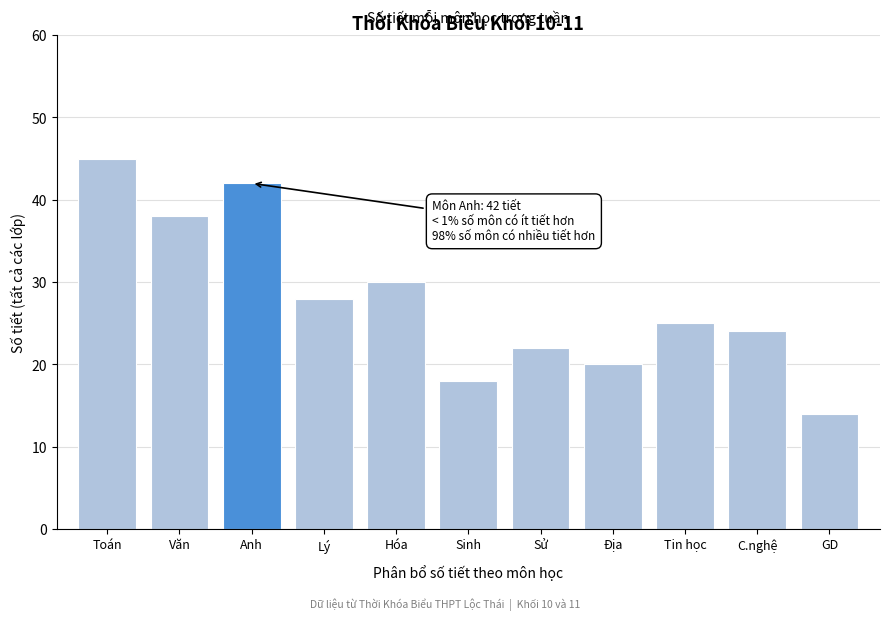

Reading left to right, list all the values displayed in this chart.

Toán=45	Văn=38	Anh=42	Lý=28	Hóa=30	Sinh=18	Sử=22	Địa=20	Tin học=25	C.nghệ=24	GD=14